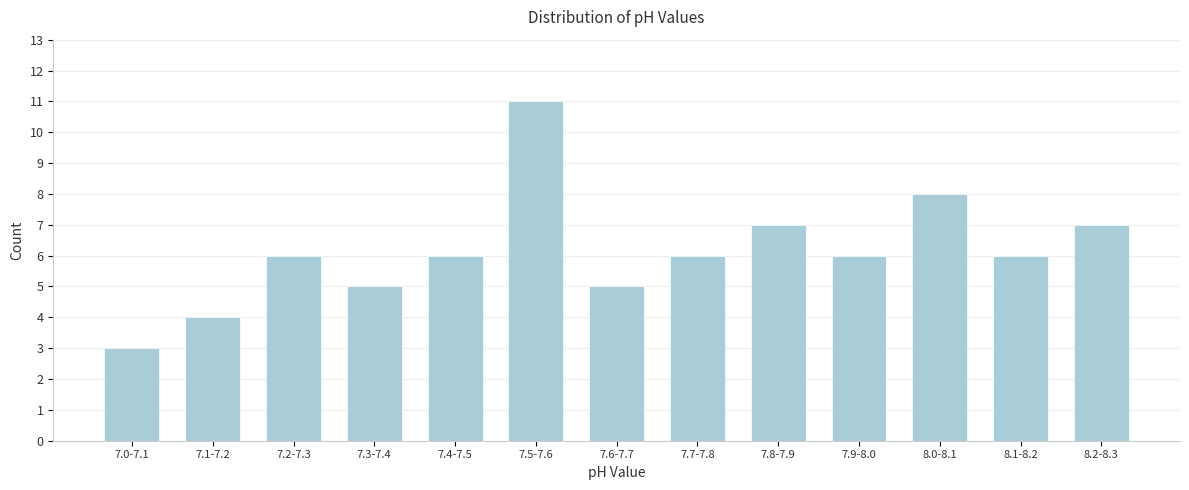

Reading right to left, list all the values displayed in this chart.

7	6	8	6	7	6	5	11	6	5	6	4	3